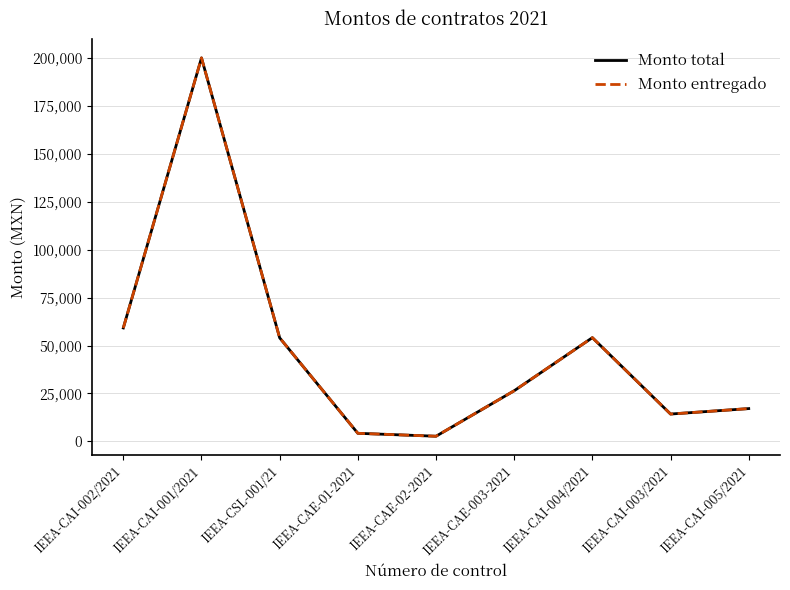

True or false: Monto total and Monto entregado intersect in this chart.

False